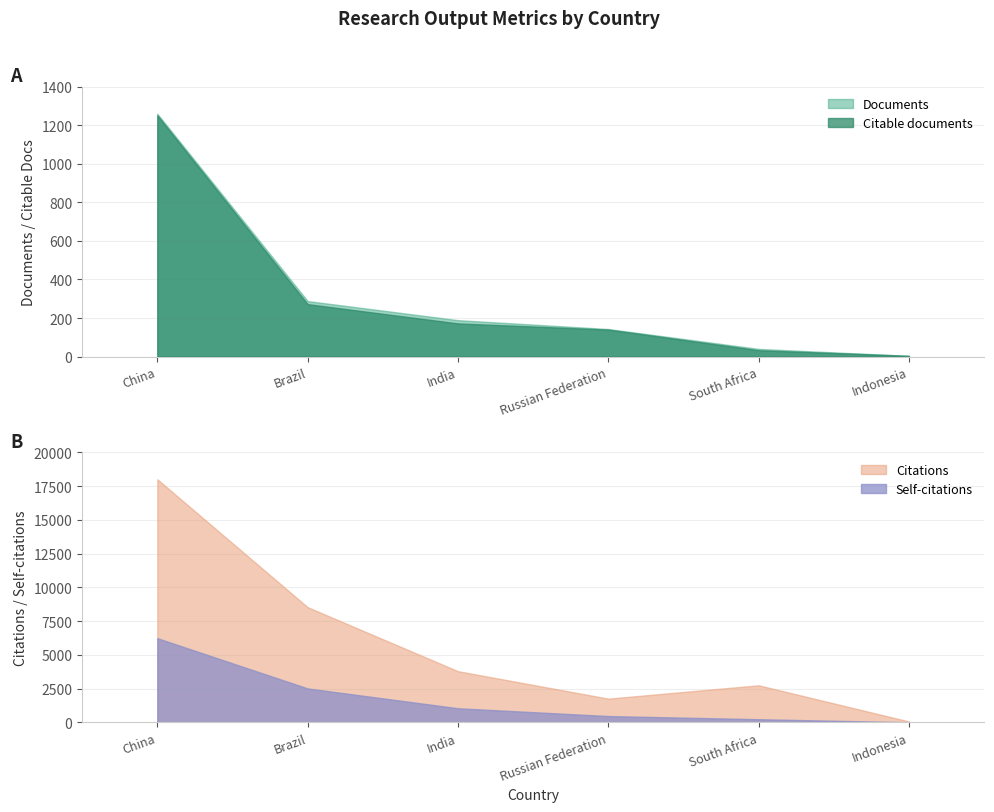

True or false: Citable documents has more than 0 interior local peaks.

False